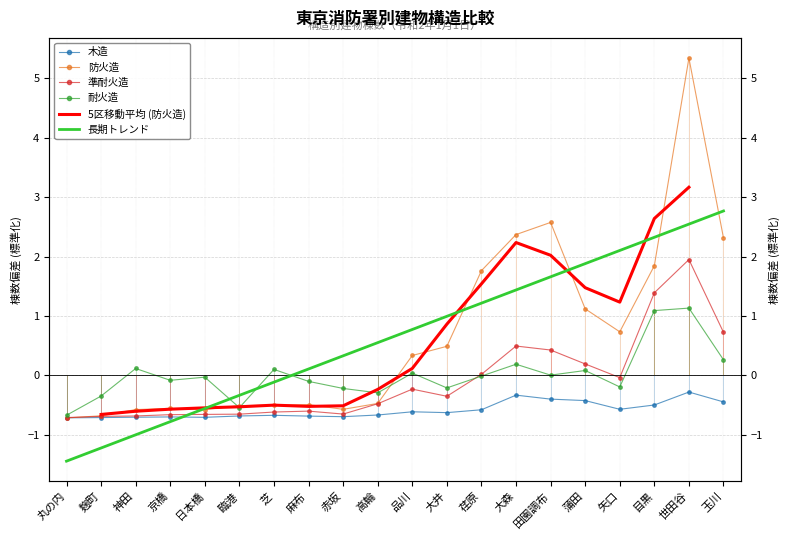

Reading left to right, extract all data points from this chart.

木造: -0.7	-0.7	-0.7	-0.7	-0.7	-0.7	-0.7	-0.7	-0.7	-0.7	-0.6	-0.6	-0.6	-0.3	-0.4	-0.4	-0.6	-0.5	-0.3	-0.4
防火造: -0.7	-0.7	-0.6	-0.6	-0.6	-0.5	-0.5	-0.5	-0.6	-0.5	0.3	0.5	1.8	2.4	2.6	1.1	0.7	1.8	5.3	2.3
準耐火造: -0.7	-0.7	-0.7	-0.7	-0.7	-0.7	-0.6	-0.6	-0.7	-0.5	-0.2	-0.4	0.0	0.5	0.4	0.2	-0.0	1.4	1.9	0.7
耐火造: -0.7	-0.3	0.1	-0.1	-0.0	-0.5	0.1	-0.1	-0.2	-0.3	0.0	-0.2	-0.0	0.2	0.0	0.1	-0.2	1.1	1.1	0.3